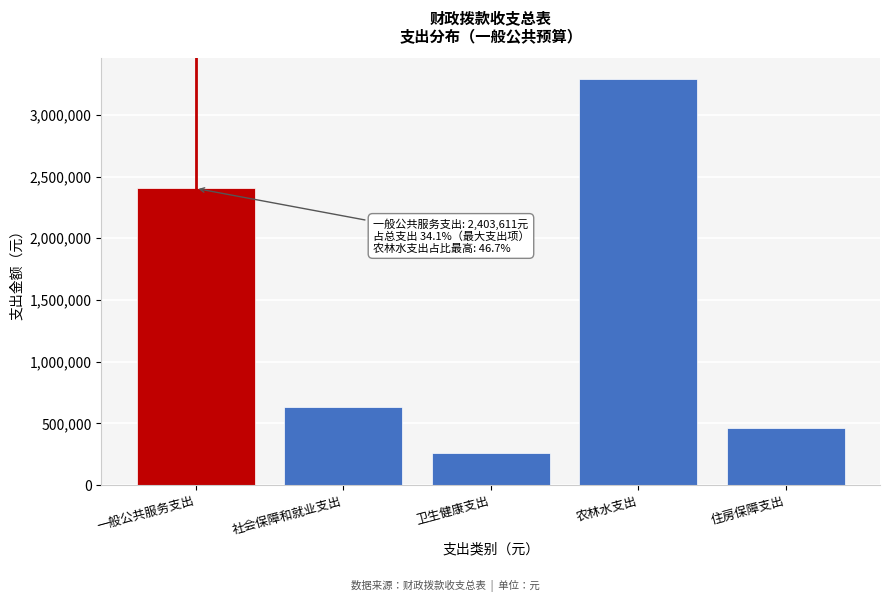

Reading left to right, list all the values displayed in this chart.

2403611.4	632750.1	255723.1	3293315.9	466044.4